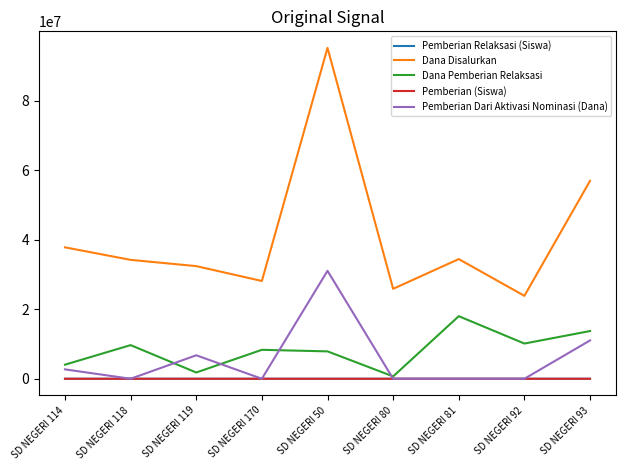

At how many categories does at least one series exceed 41014875?

2